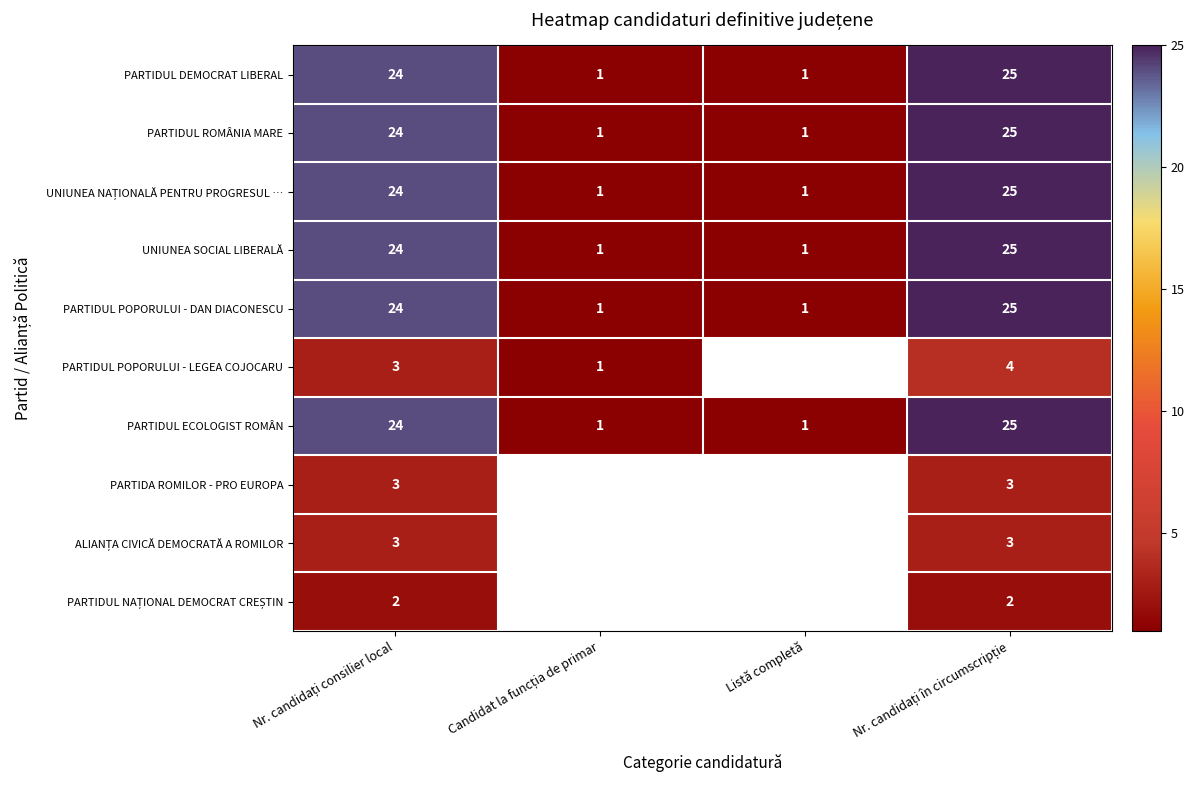

What is the difference between the second highest and second lowest values in the PARTIDUL ECOLOGIST ROMÂN series?

23